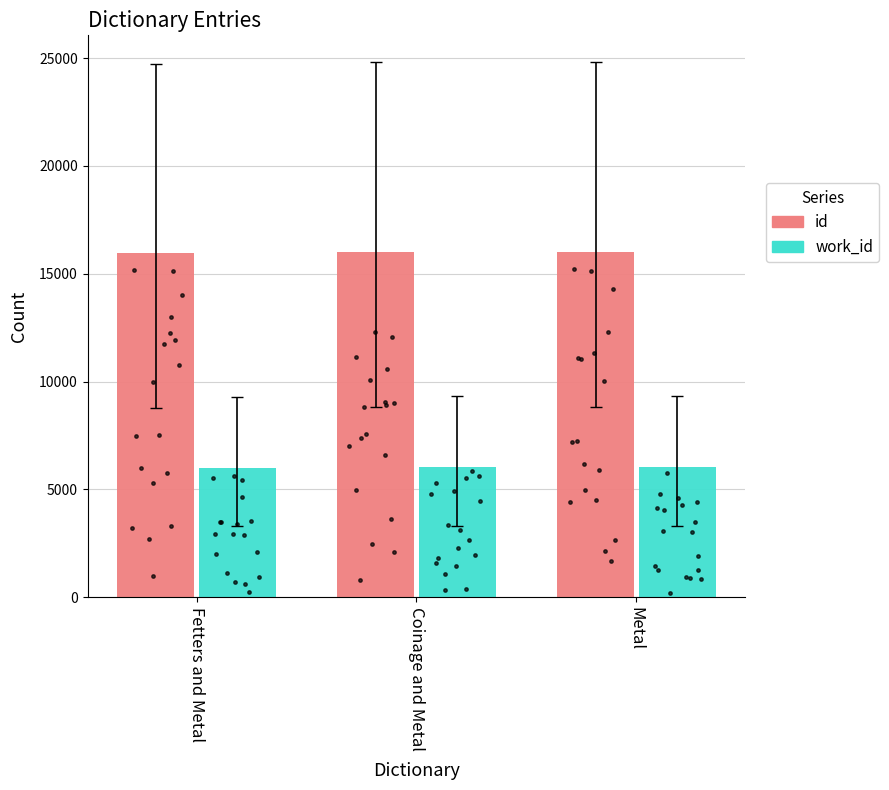

At how many categories does at least one series exceed 11414?

3